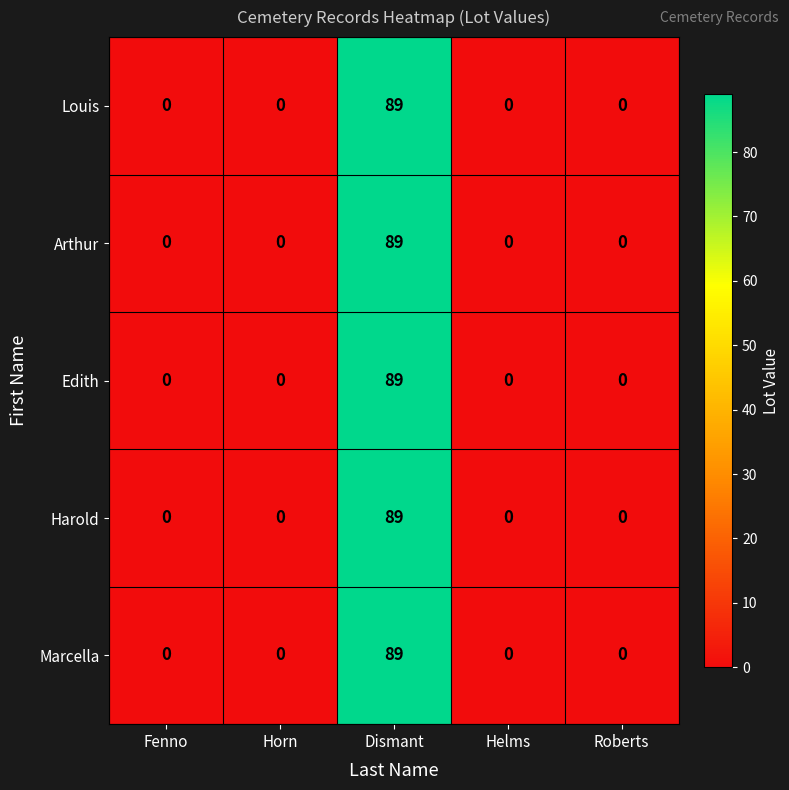

The value of Louis at Horn is 0. True or false?

True